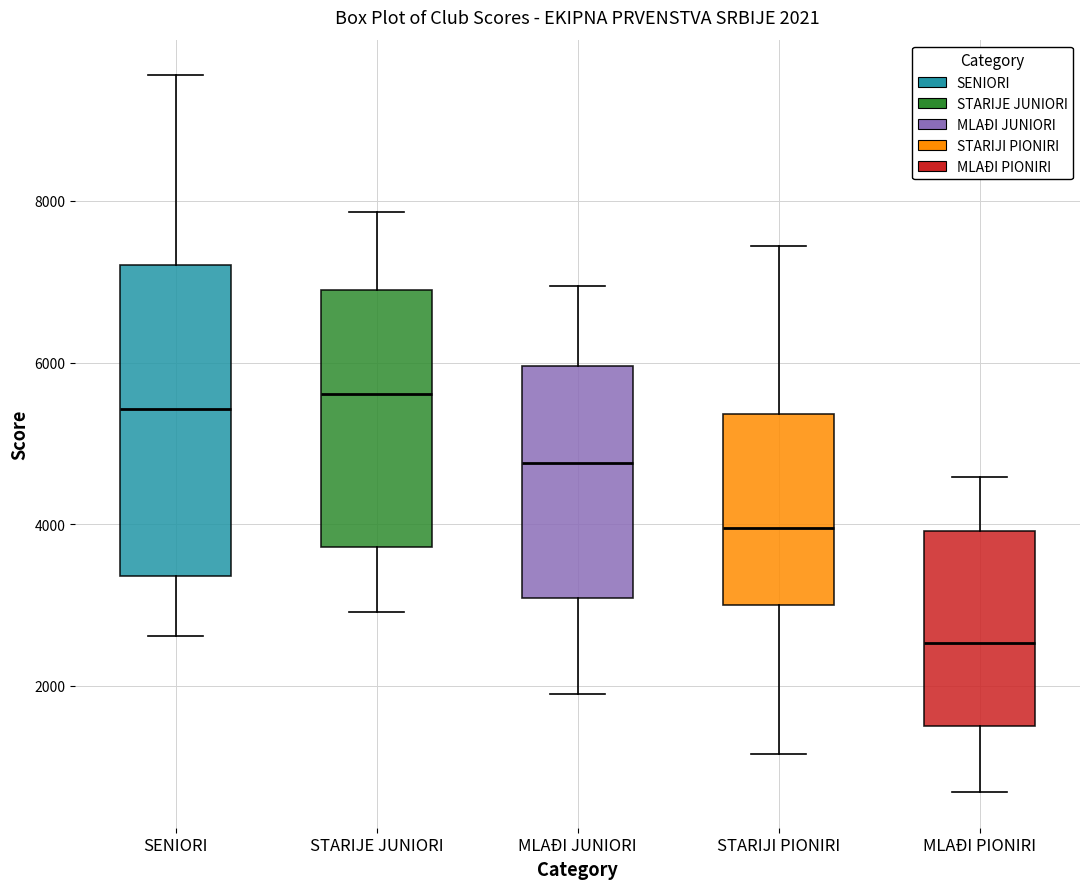

Which box's median line is the lowest?

MLAĐI PIONIRI